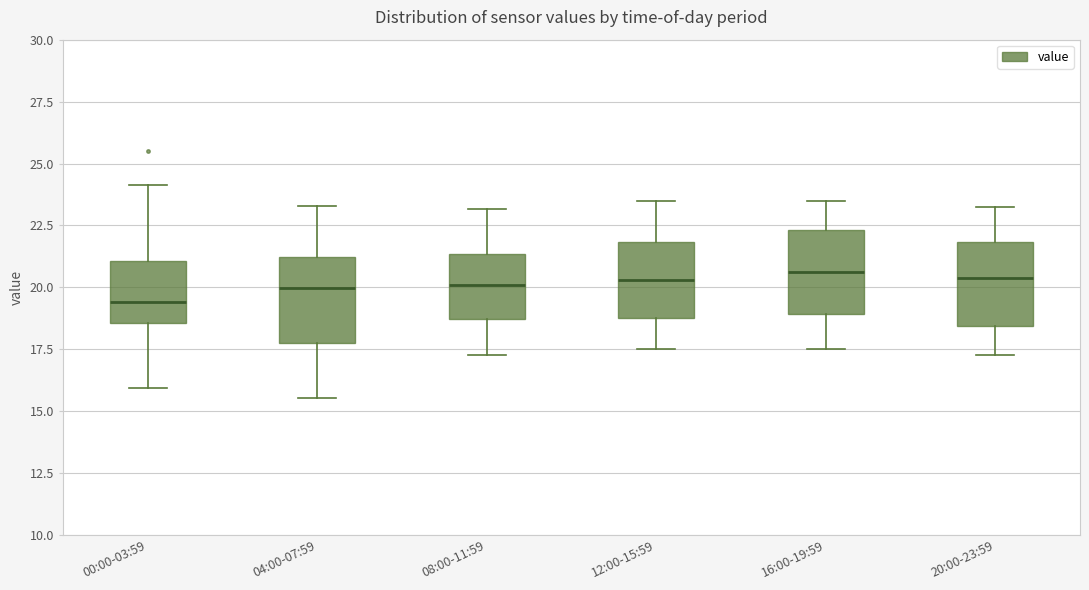

Reading left to right, transcribe this box plot: for each box, give where its median line is, the range the box spans, and where its two whiskers end, as read against the y-axis. The values are not printed on the chart, so give them approximately, as read against the axis.

00:00-03:59: median 19.5, box 18.5 to 21.0, whiskers 16.0 to 24.0
04:00-07:59: median 20.0, box 18.0 to 21.0, whiskers 15.5 to 23.5
08:00-11:59: median 20.0, box 18.5 to 21.5, whiskers 17.5 to 23.0
12:00-15:59: median 20.5, box 19.0 to 22.0, whiskers 17.5 to 23.5
16:00-19:59: median 20.5, box 19.0 to 22.5, whiskers 17.5 to 23.5
20:00-23:59: median 20.5, box 18.5 to 22.0, whiskers 17.5 to 23.5